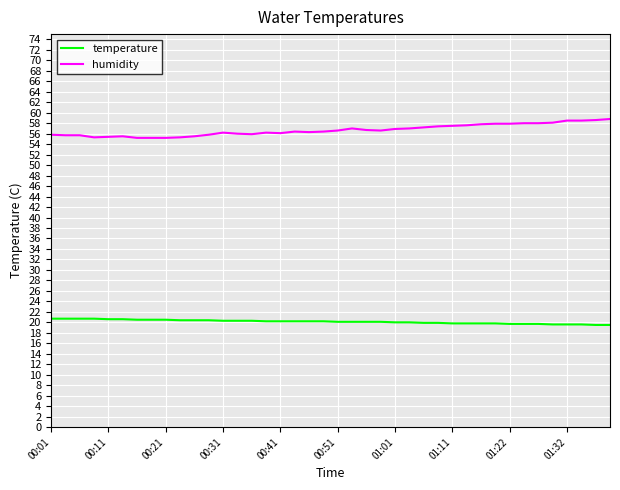

True or false: temperature and humidity cross at least once.

False